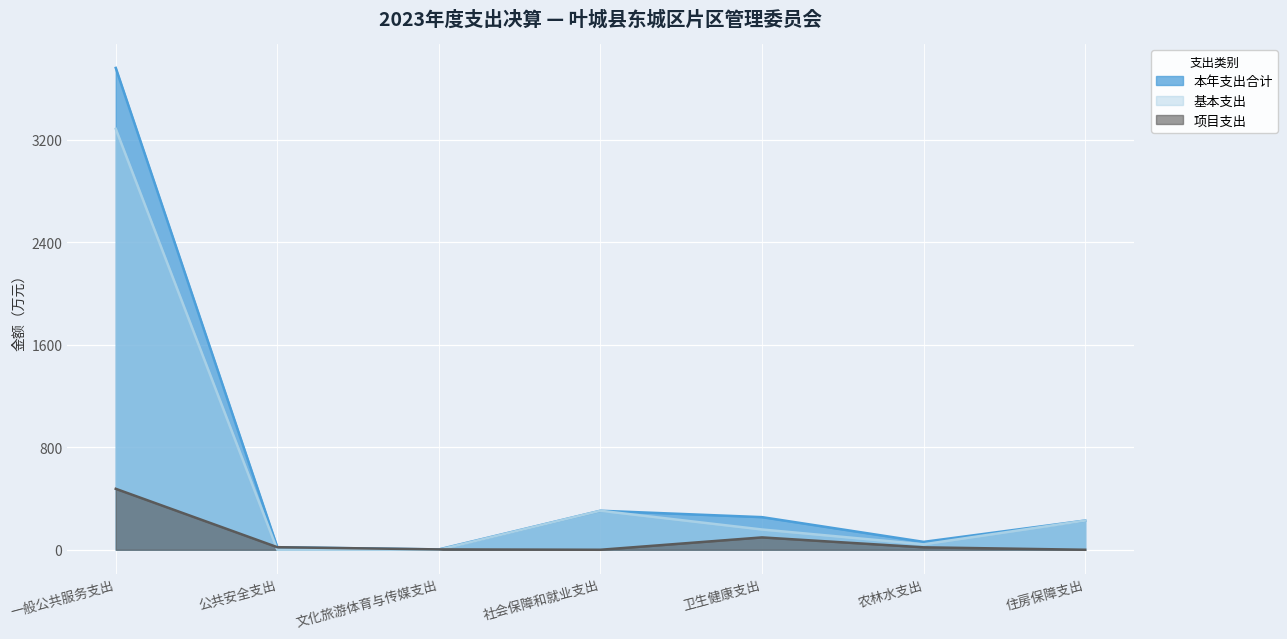

True or false: 本年支出合计 has more than 0 points higher than both neighbors.

True